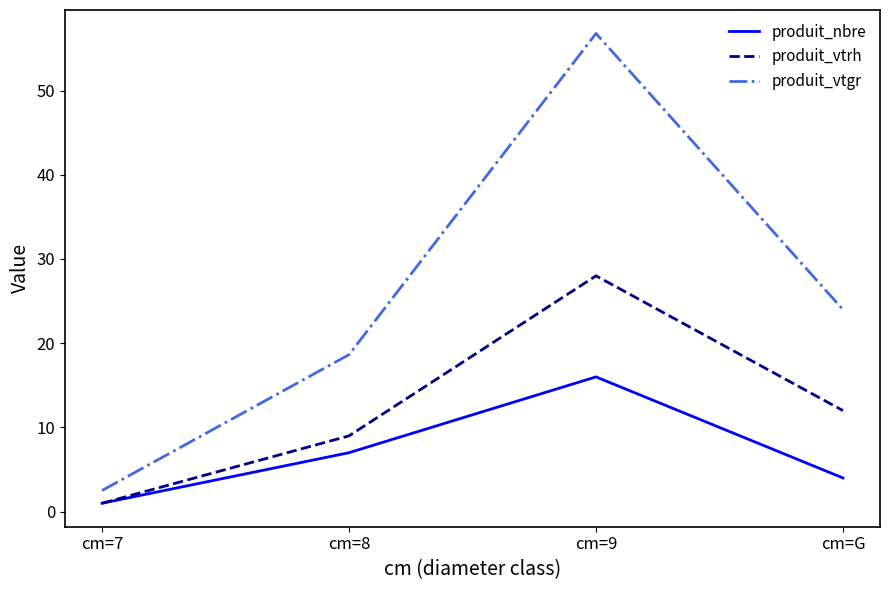

What is the difference between the produit_vtgr values at cm=8 and cm=9?

38.1